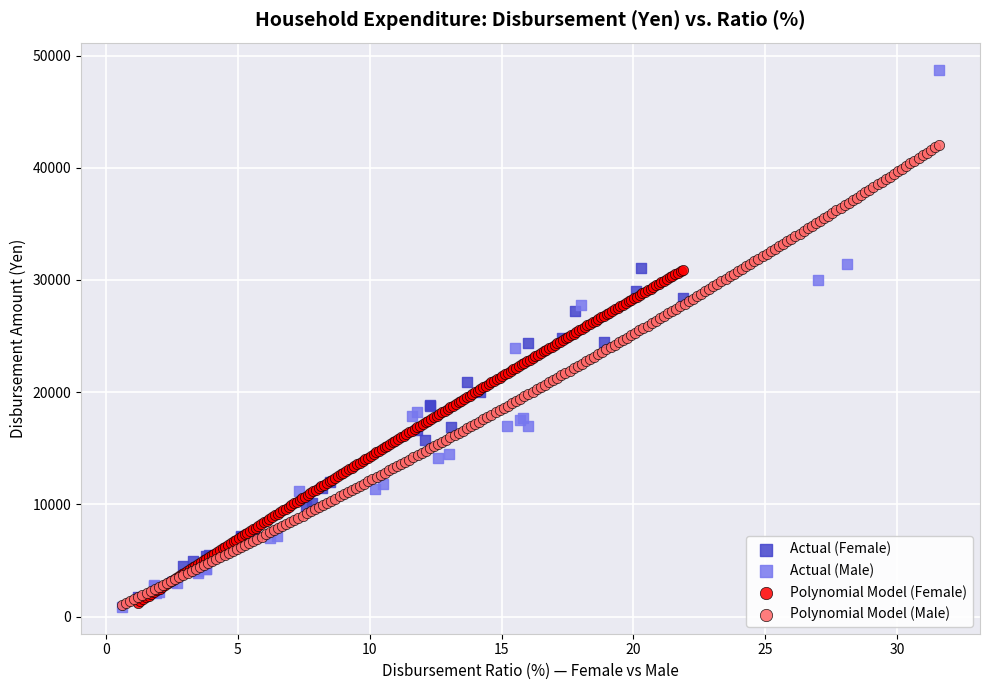

Which series has the widest spread of Y values?

Actual (Male)